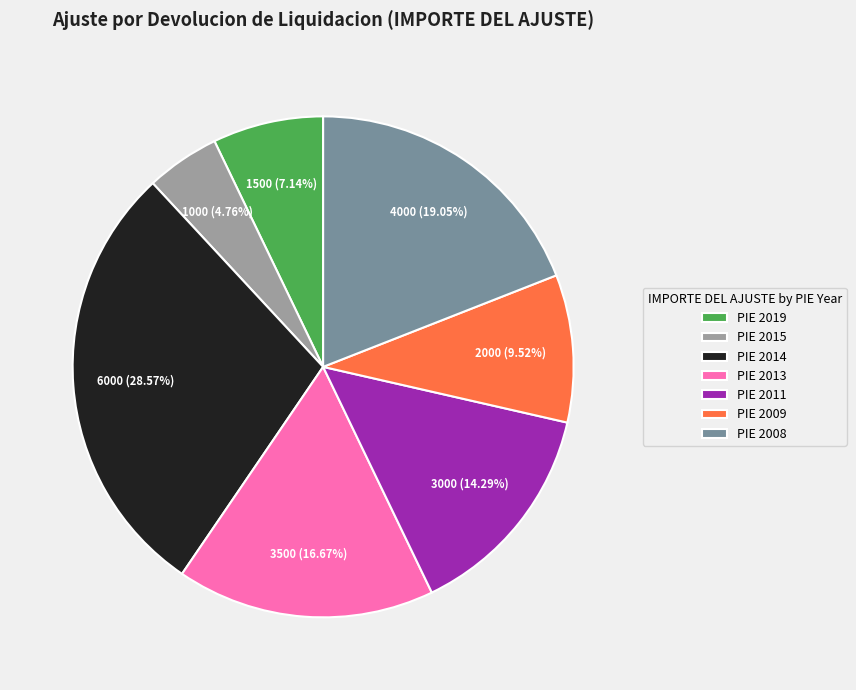

Rank the categories by value from lowest to highest.

PIE 2015, PIE 2019, PIE 2009, PIE 2011, PIE 2013, PIE 2008, PIE 2014